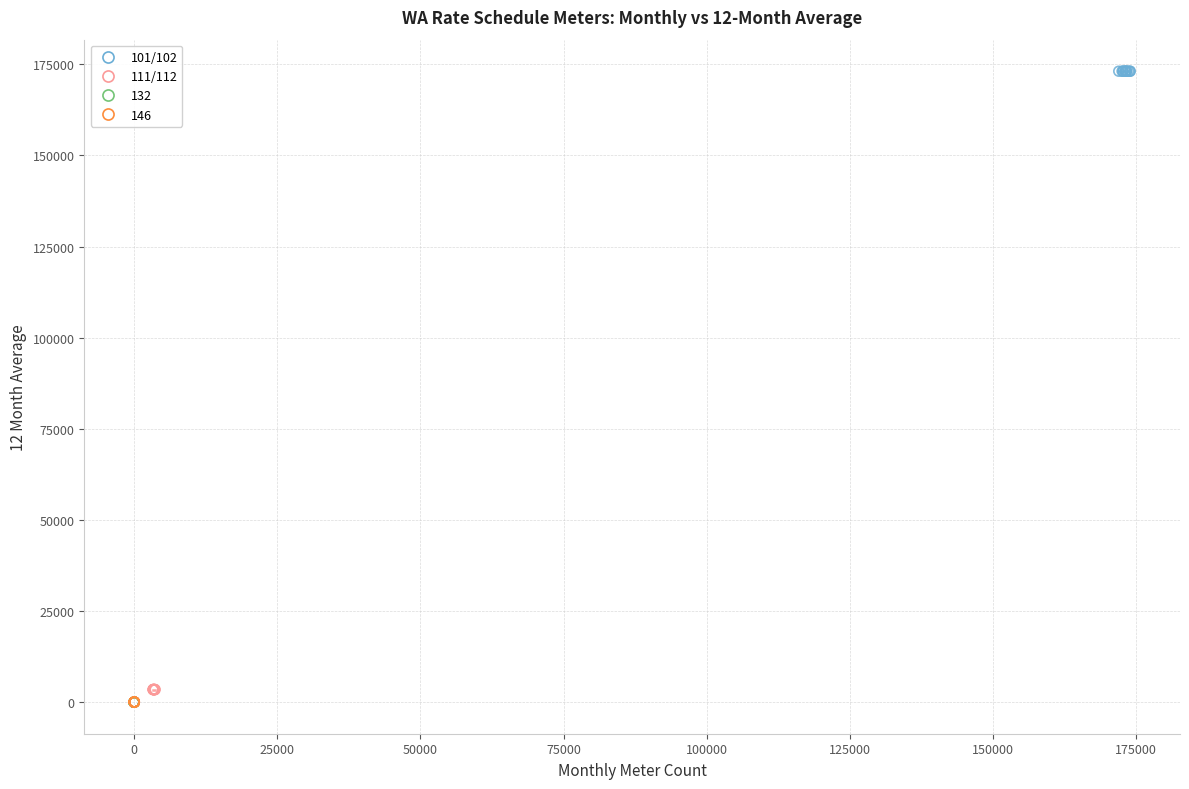

Which series contains the highest Y value?

101/102